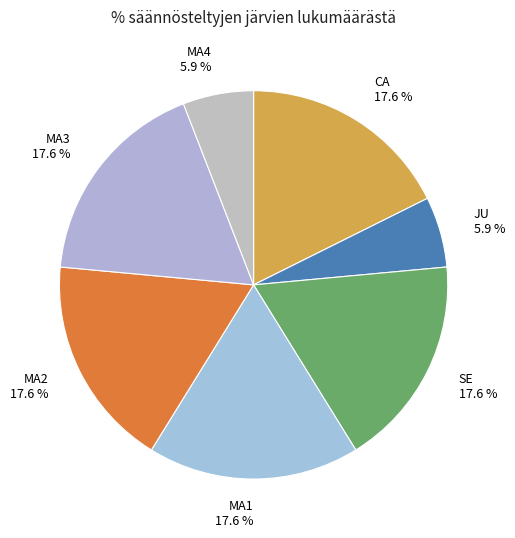

To the nearest percent, what is the combined percentage of MA3 and JU?

24%